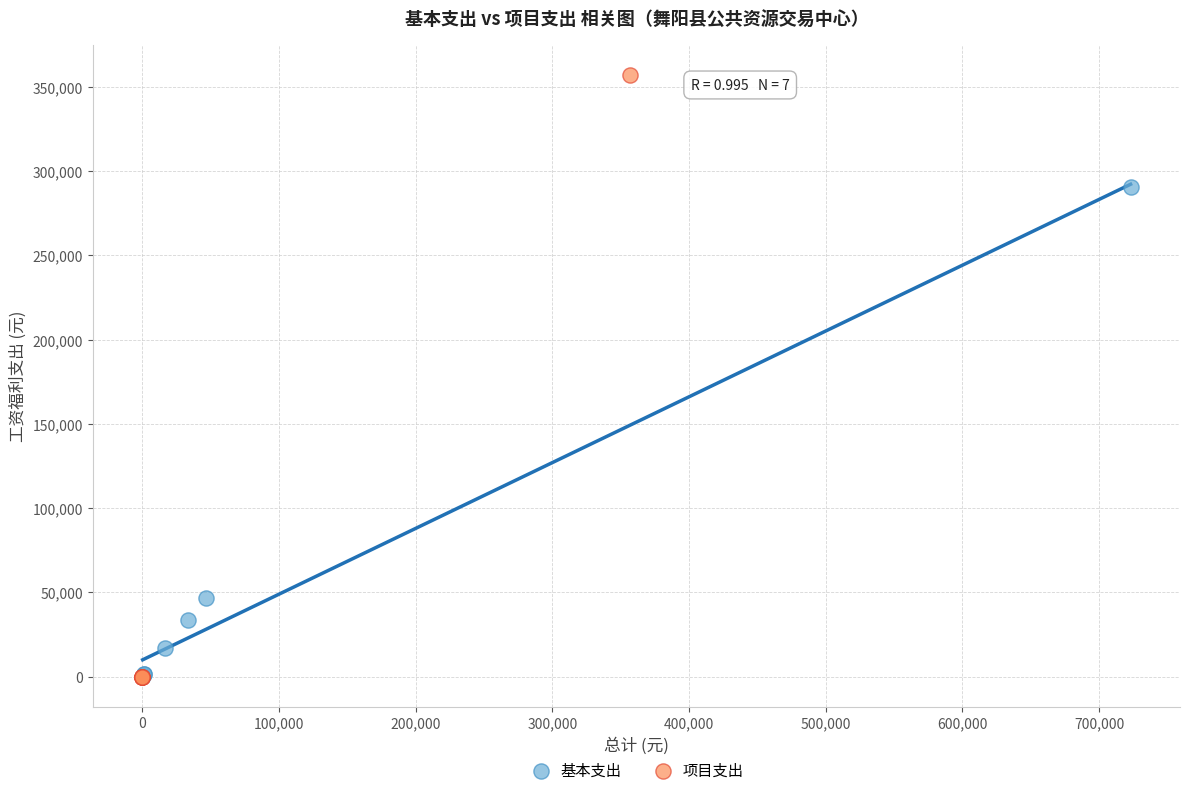

Which series has the widest spread of Y values?

项目支出